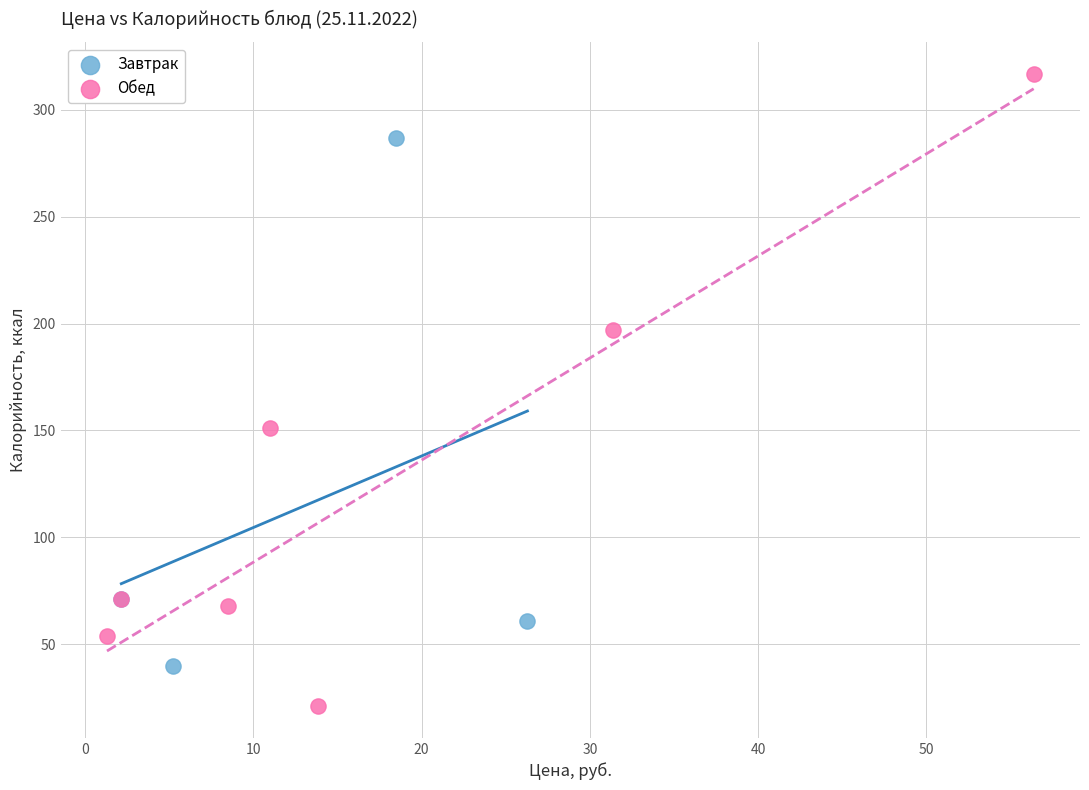

Which series has the widest spread of Y values?

Обед